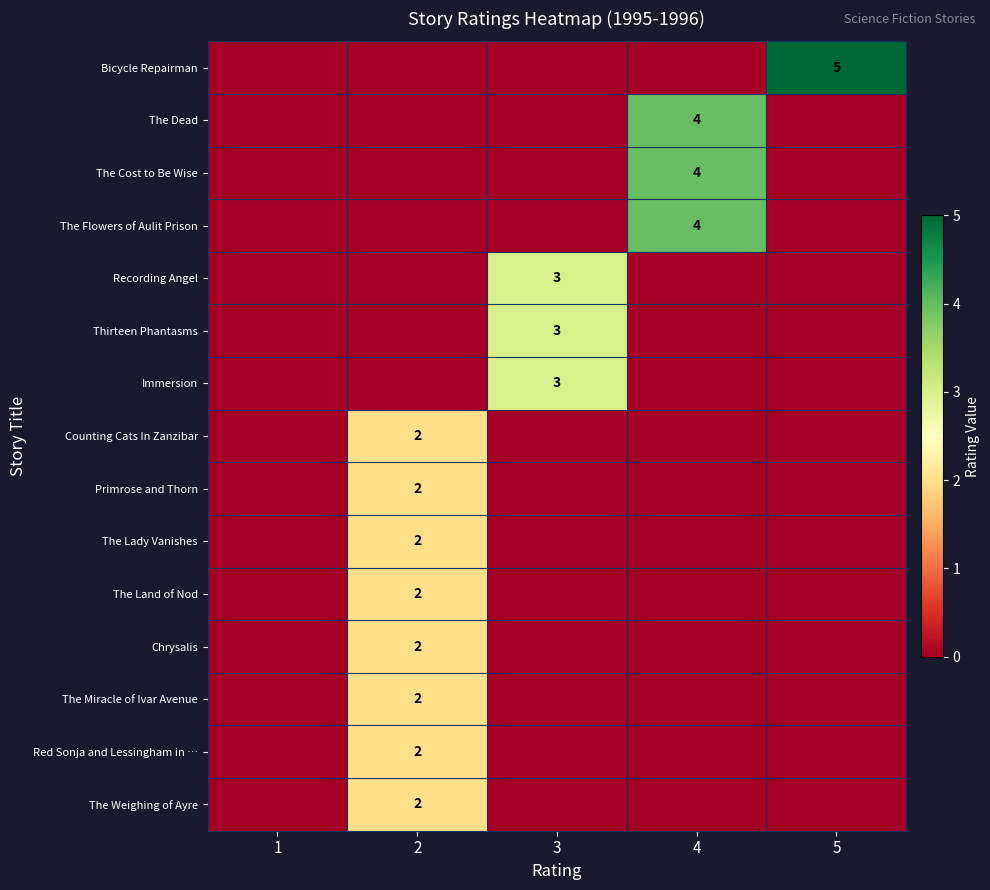

The Chrysalis series shows 2 at 2. True or false?

True